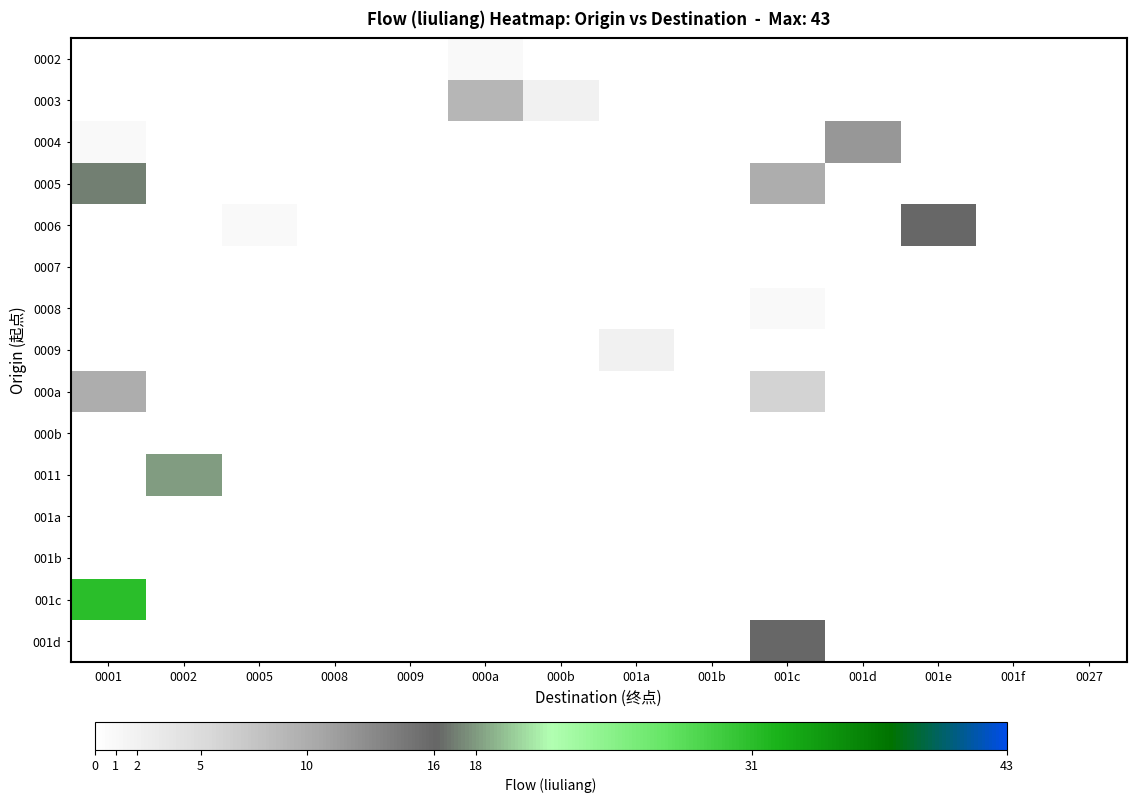

Reading left to right, extract all data points from this chart.

0002: 0001=0	0002=0	0005=0	0008=0	0009=0	000a=1	000b=0	001a=0	001b=0	001c=0	001d=0	001e=0	001f=0	0027=0
0003: 0001=0	0002=0	0005=0	0008=0	0009=0	000a=9	000b=2	001a=0	001b=0	001c=0	001d=0	001e=0	001f=0	0027=0
0004: 0001=1	0002=0	0005=0	0008=0	0009=0	000a=0	000b=0	001a=0	001b=0	001c=0	001d=12	001e=0	001f=0	0027=0
0005: 0001=17	0002=0	0005=0	0008=0	0009=0	000a=0	000b=0	001a=0	001b=0	001c=10	001d=0	001e=0	001f=0	0027=0
0006: 0001=0	0002=0	0005=1	0008=0	0009=0	000a=0	000b=0	001a=0	001b=0	001c=0	001d=0	001e=16	001f=0	0027=0
0007: 0001=0	0002=0	0005=0	0008=0	0009=0	000a=0	000b=0	001a=0	001b=0	001c=0	001d=0	001e=0	001f=0	0027=0
0008: 0001=0	0002=0	0005=0	0008=0	0009=0	000a=0	000b=0	001a=0	001b=0	001c=1	001d=0	001e=0	001f=0	0027=0
0009: 0001=0	0002=0	0005=0	0008=0	0009=0	000a=0	000b=0	001a=2	001b=0	001c=0	001d=0	001e=0	001f=0	0027=0
000a: 0001=10	0002=0	0005=0	0008=0	0009=0	000a=0	000b=0	001a=0	001b=0	001c=6	001d=0	001e=0	001f=0	0027=0
000b: 0001=0	0002=0	0005=0	0008=0	0009=0	000a=0	000b=0	001a=0	001b=0	001c=0	001d=0	001e=0	001f=0	0027=0
0011: 0001=0	0002=18	0005=0	0008=0	0009=0	000a=0	000b=0	001a=0	001b=0	001c=0	001d=0	001e=0	001f=0	0027=0
001a: 0001=0	0002=0	0005=0	0008=0	0009=0	000a=0	000b=0	001a=0	001b=0	001c=0	001d=0	001e=0	001f=0	0027=0
001b: 0001=0	0002=0	0005=0	0008=0	0009=0	000a=0	000b=0	001a=0	001b=0	001c=0	001d=0	001e=0	001f=0	0027=0
001c: 0001=31	0002=0	0005=0	0008=0	0009=0	000a=0	000b=0	001a=0	001b=0	001c=0	001d=0	001e=0	001f=0	0027=0
001d: 0001=0	0002=0	0005=0	0008=0	0009=0	000a=0	000b=0	001a=0	001b=0	001c=16	001d=0	001e=0	001f=0	0027=0